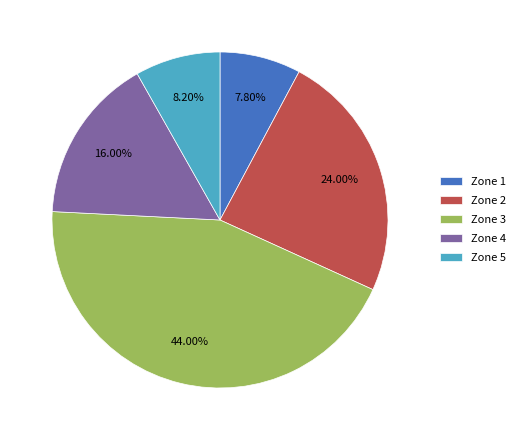

Between Zone 5 and Zone 4, which is larger?

Zone 4